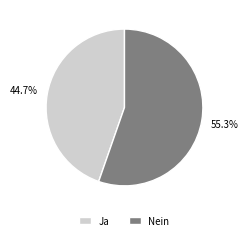

How many slices are in this pie chart?

2